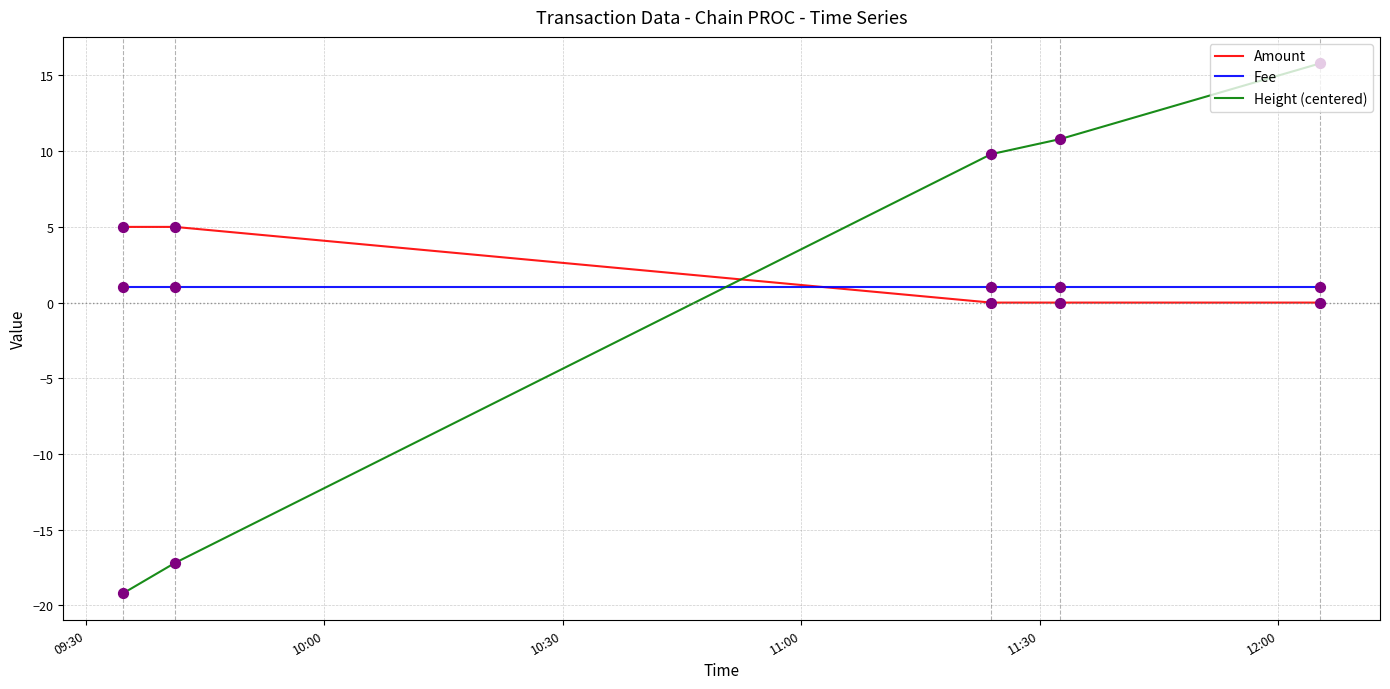

Which series has the largest range (max minus min)?

Height (centered)